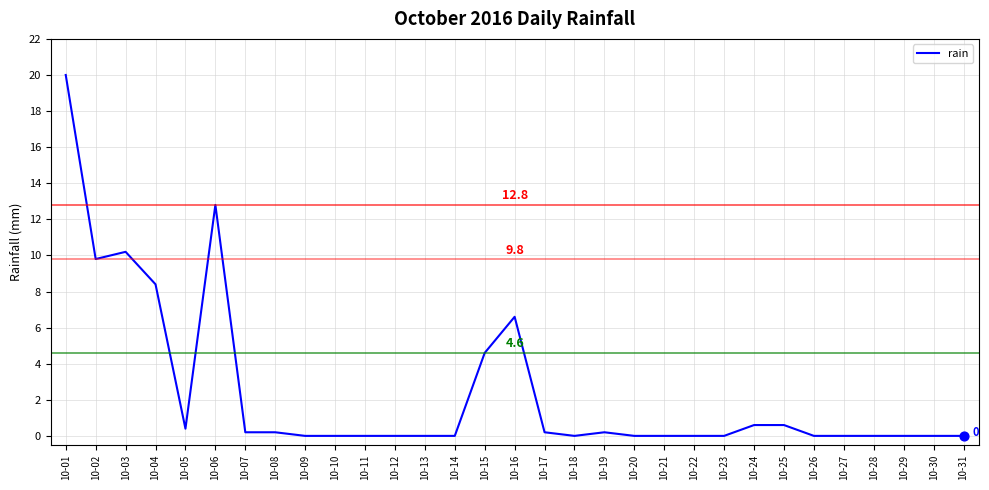

What is the change in value from 10-04 to 10-23?

-8.4